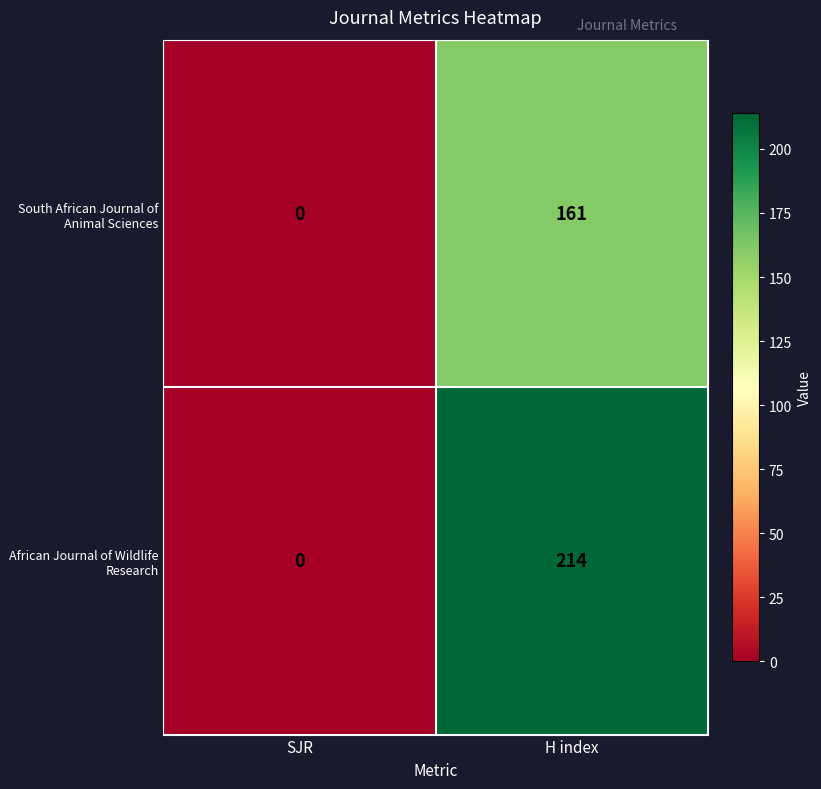

Rank the series by their maximum value, from highest to lowest.

African Journal of Wildlife Research, South African Journal of Animal Sciences